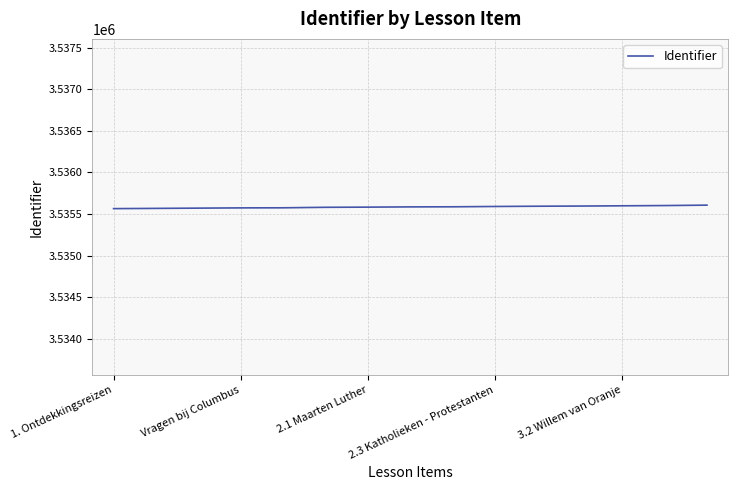

What is the smallest value displayed?

3535565